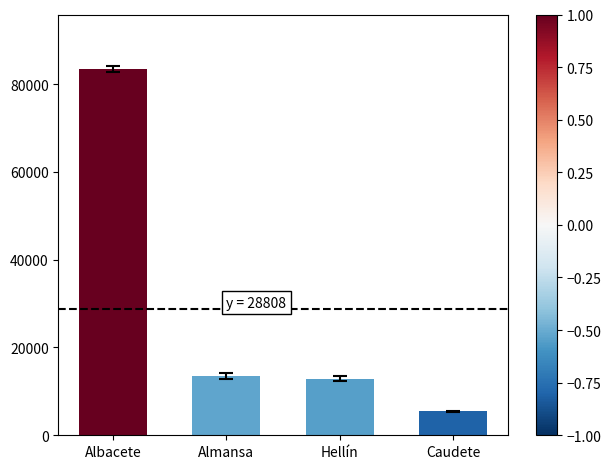

Reading left to right, list all the values displayed in this chart.

Albacete=83363	Almansa=13511	Hellín=12917	Caudete=5441